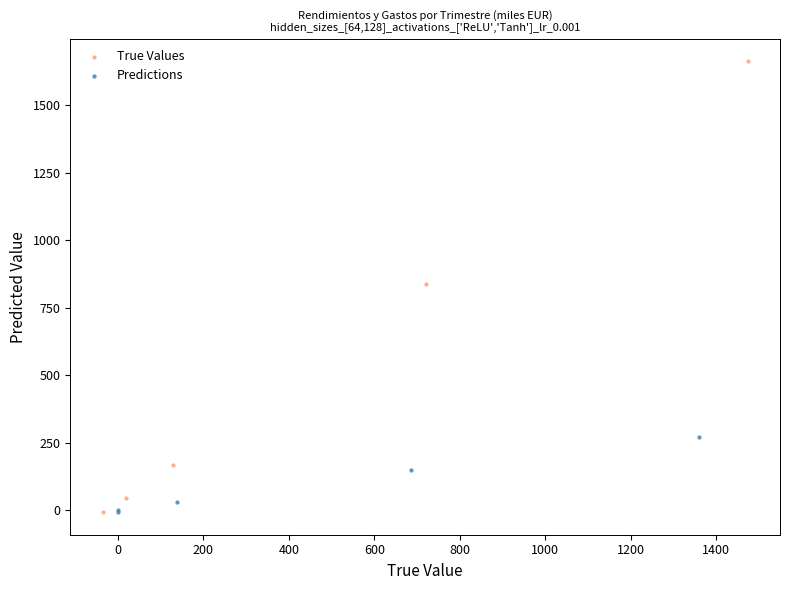

Which series has the widest spread of Y values?

True Values